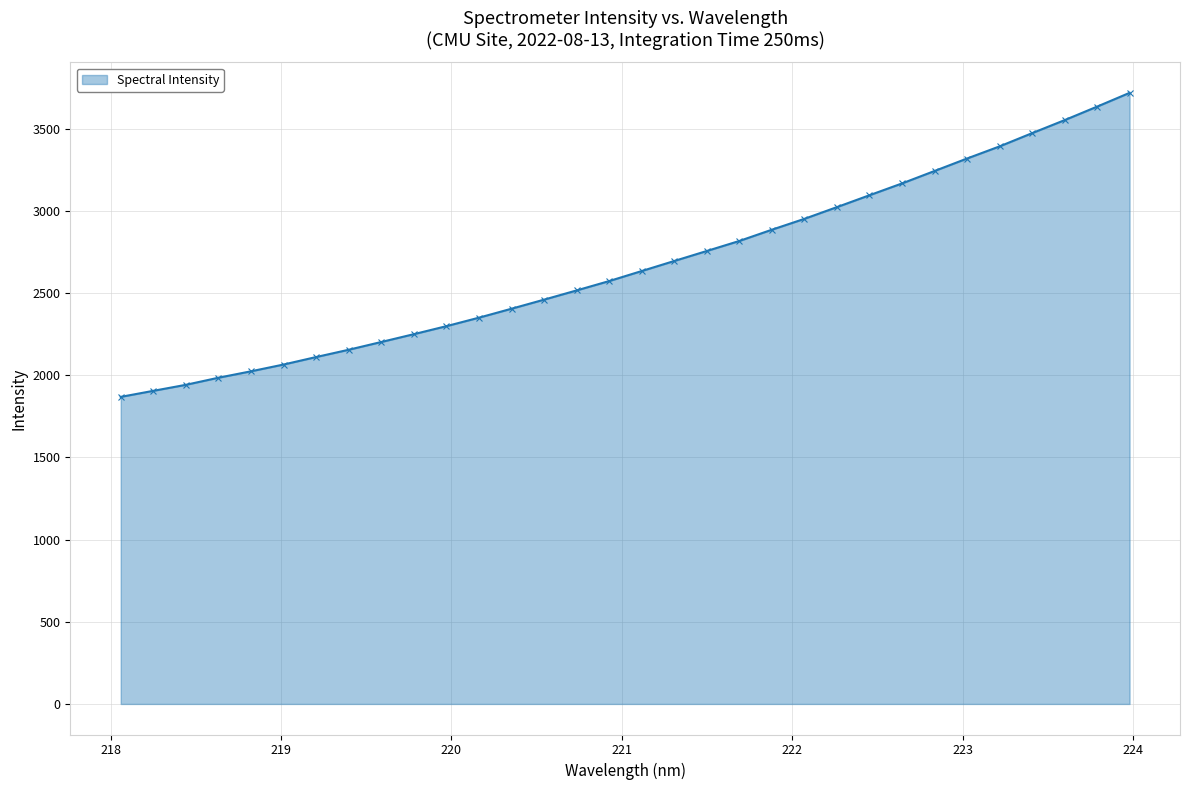

What is the maximum value shown in the chart?

3717.7